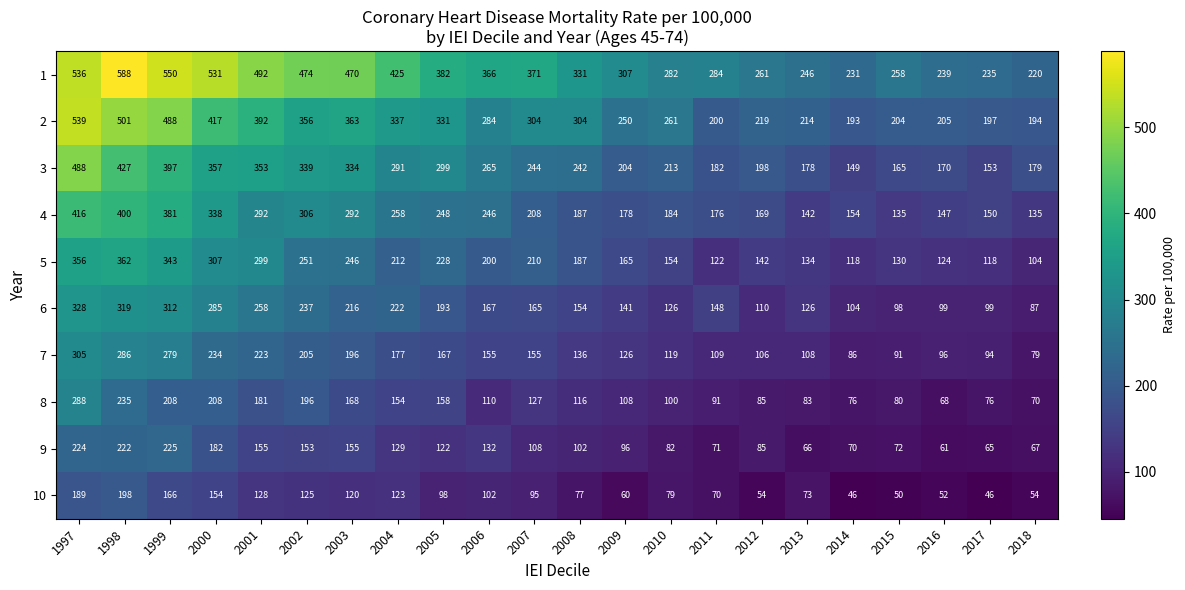

At how many categories does at least one series exceed 146?

22